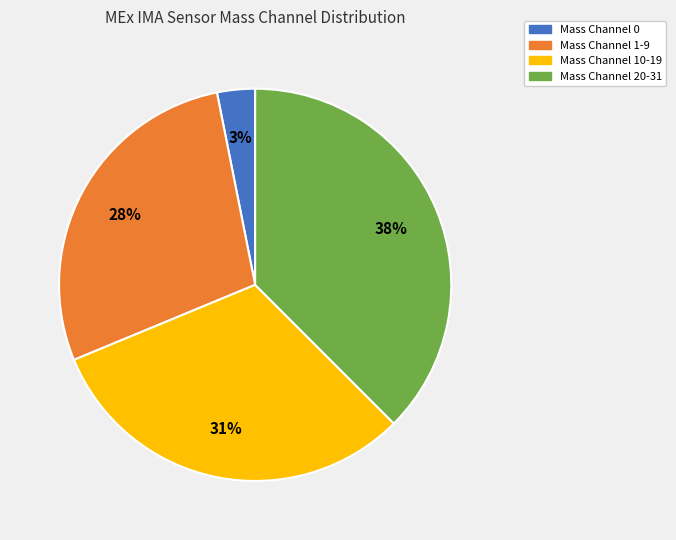

Is there a majority slice in this chart?

No